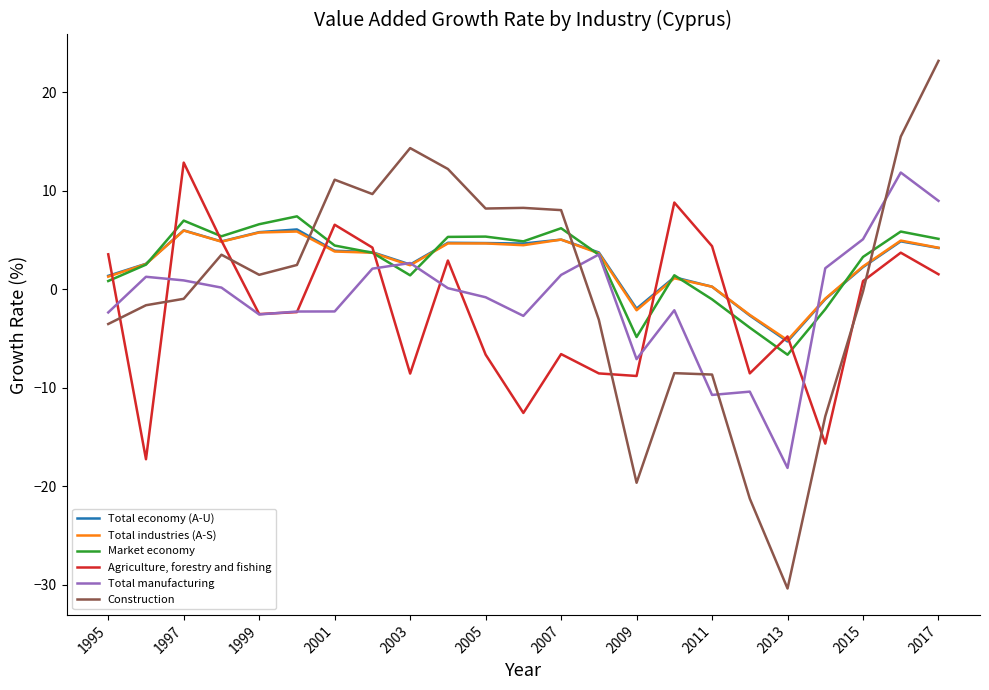

What is the sum of all Total economy (A-U) values?

61.7